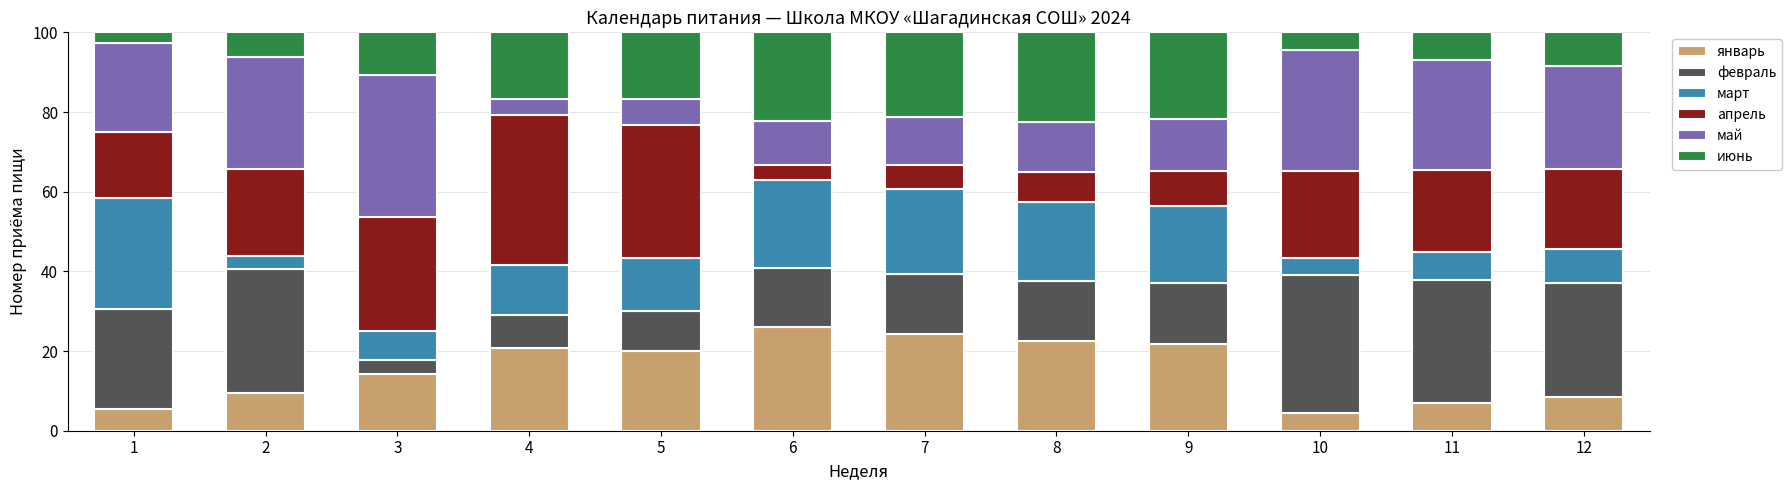

What is the average value of the январь series?

15.4